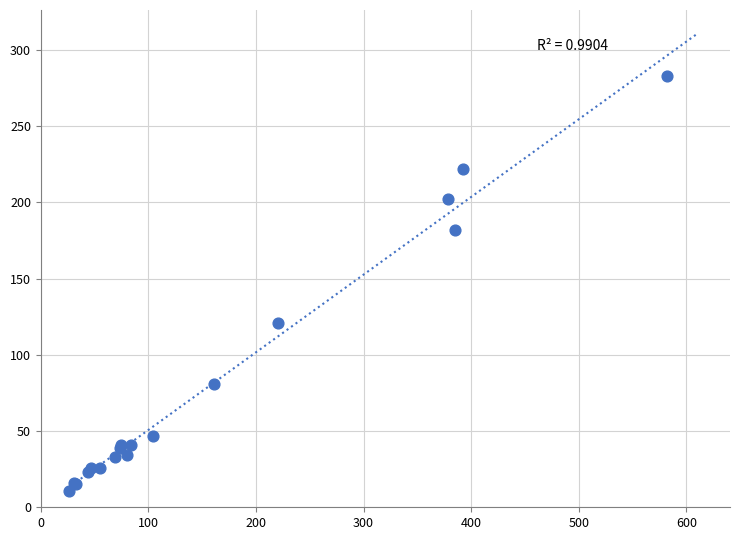

What Y value in the scatter plot is closest to 147?

121